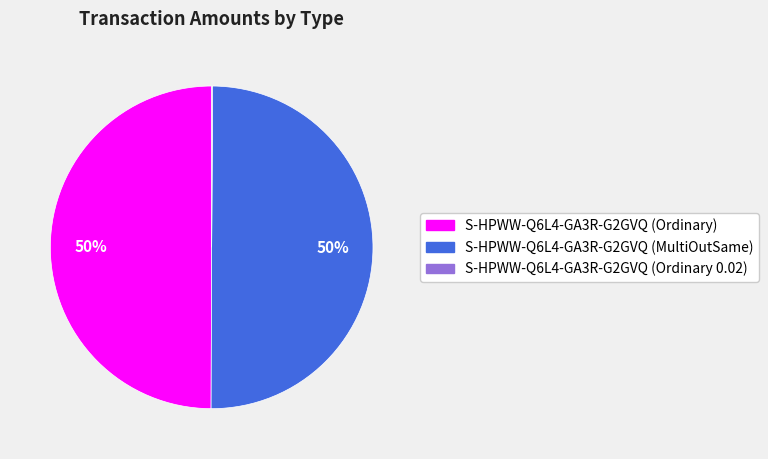

True or false: S-HPWW-Q6L4-GA3R-G2GVQ (MultiOutSame) accounts for 39% of the total.

False